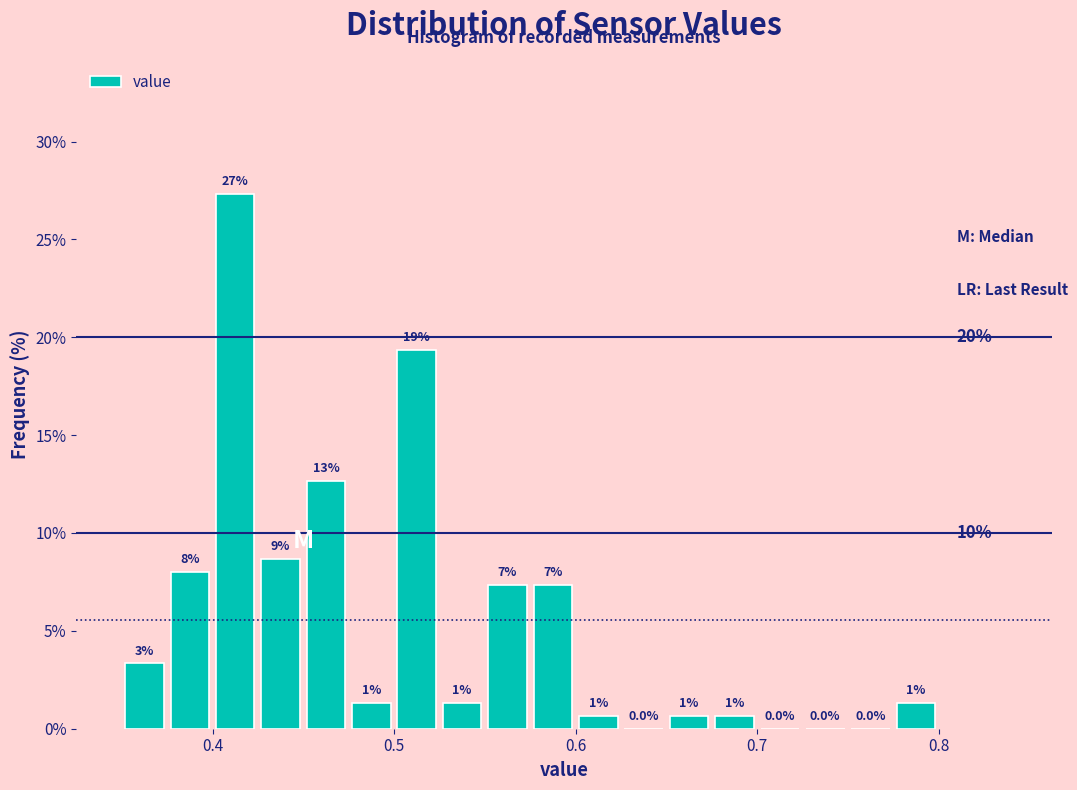

Around what value on the x-axis is the tallest bar? Give the approximate position of its centre, as read against the axis.

0.41